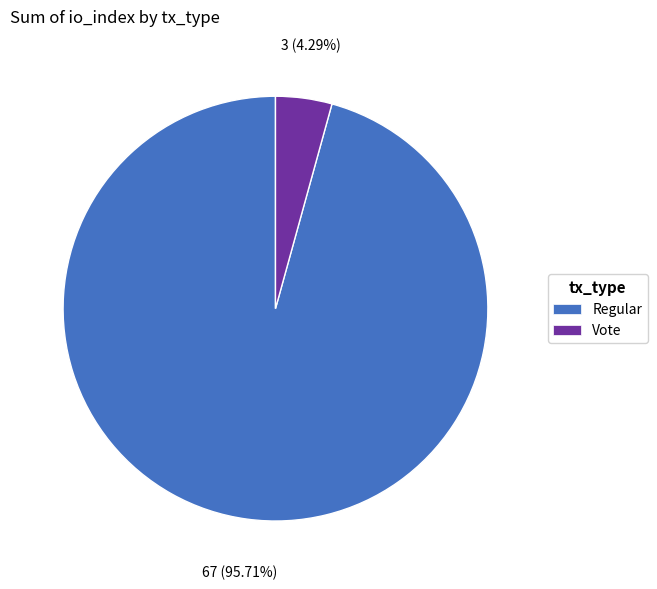

Is there any slice that represents more than half of the pie?

Yes